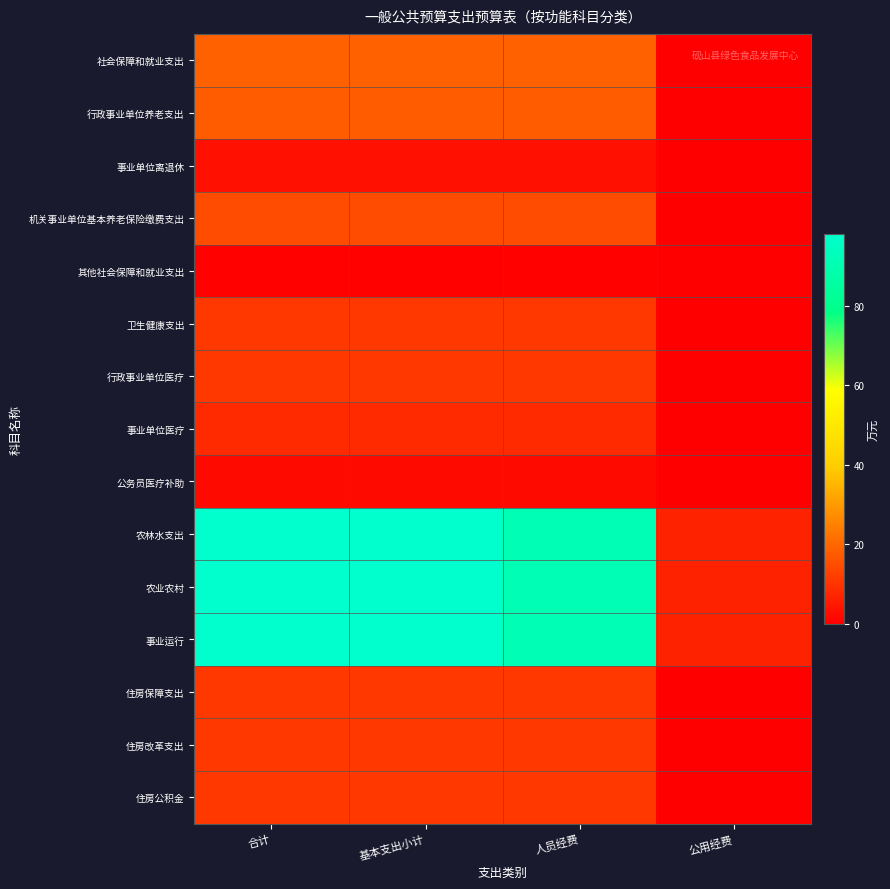

Reading right to left, what are all the values shown in this chart?

社会保障和就业支出: 公用经费=0.0	人员经费=18.6	基本支出小计=18.6	合计=18.6
行政事业单位养老支出: 公用经费=0.0	人员经费=17.9	基本支出小计=18.0	合计=18.0
事业单位离退休: 公用经费=0.0	人员经费=3.3	基本支出小计=3.3	合计=3.3
机关事业单位基本养老保险缴费支出: 公用经费=0.0	人员经费=14.6	基本支出小计=14.6	合计=14.6
其他社会保障和就业支出: 公用经费=0.0	人员经费=0.6	基本支出小计=0.6	合计=0.6
卫生健康支出: 公用经费=0.0	人员经费=10.8	基本支出小计=10.8	合计=10.8
行政事业单位医疗: 公用经费=0.0	人员经费=10.8	基本支出小计=10.8	合计=10.8
事业单位医疗: 公用经费=0.0	人员经费=8.2	基本支出小计=8.2	合计=8.2
公务员医疗补助: 公用经费=0.0	人员经费=2.0	基本支出小计=2.0	合计=2.0
农林水支出: 公用经费=6.6	人员经费=91.4	基本支出小计=98.0	合计=98.0
农业农村: 公用经费=6.6	人员经费=91.4	基本支出小计=98.0	合计=98.0
事业运行: 公用经费=6.6	人员经费=91.4	基本支出小计=98.0	合计=98.0
住房保障支出: 公用经费=0.0	人员经费=11.0	基本支出小计=11.0	合计=11.0
住房改革支出: 公用经费=0.0	人员经费=11.0	基本支出小计=11.0	合计=11.0
住房公积金: 公用经费=0.0	人员经费=11.0	基本支出小计=11.0	合计=11.0